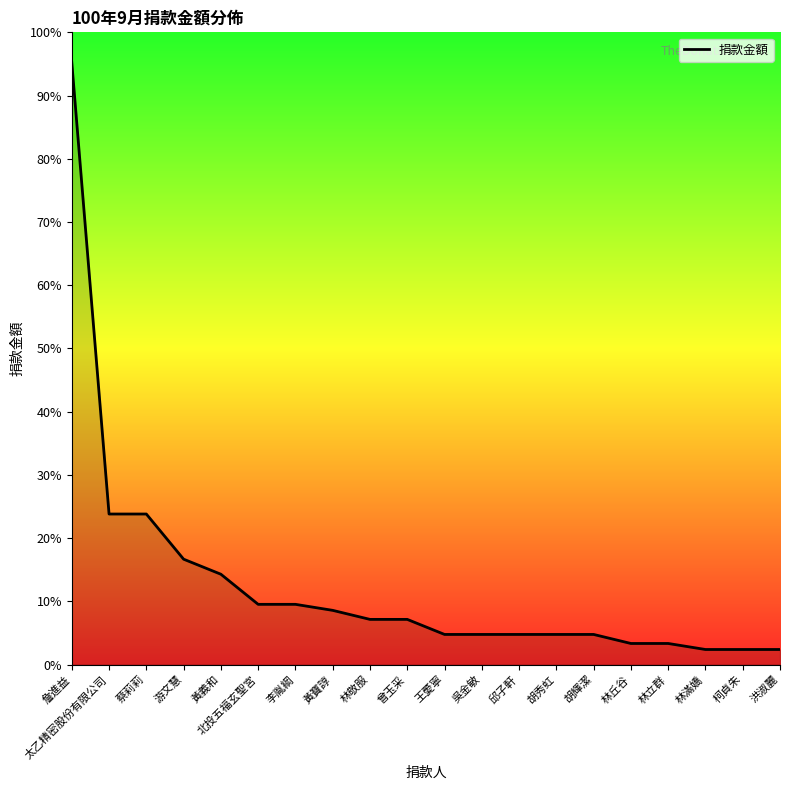

What position from the left is 黃義和?

5